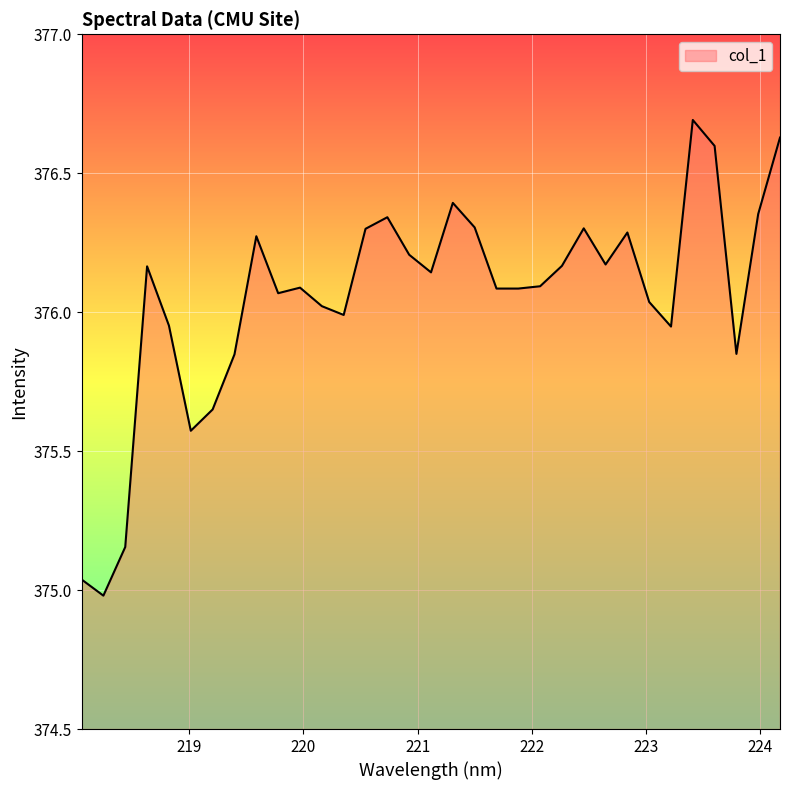

What is the greatest value displayed?

376.7